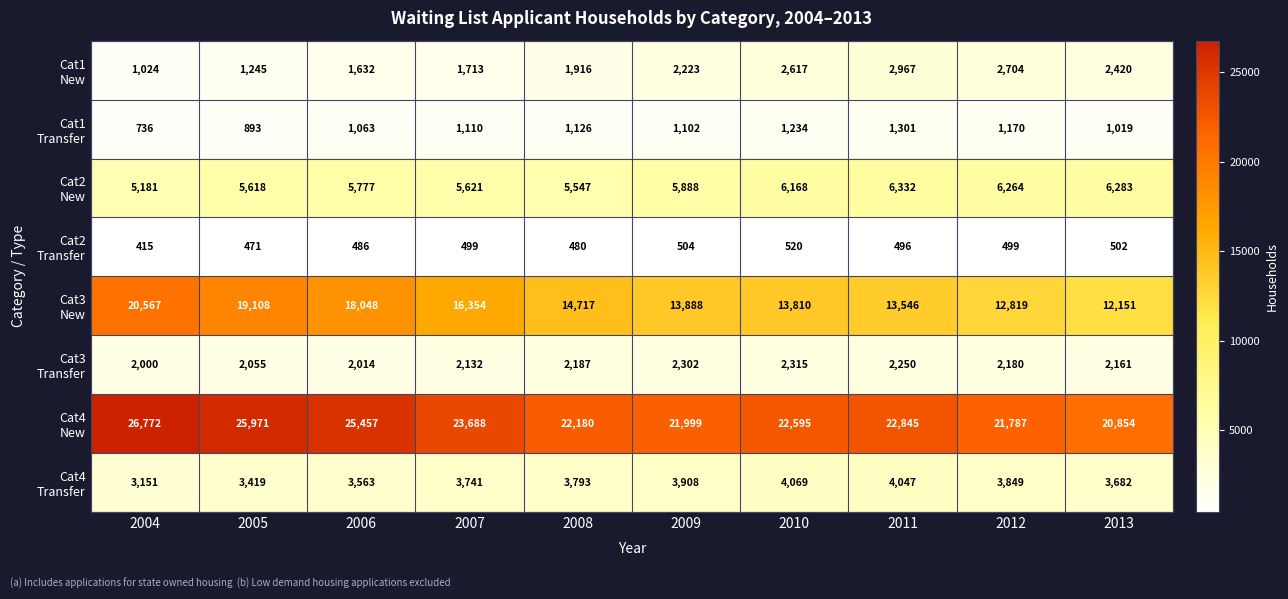

At which category is the sum across all series the highest?

2004